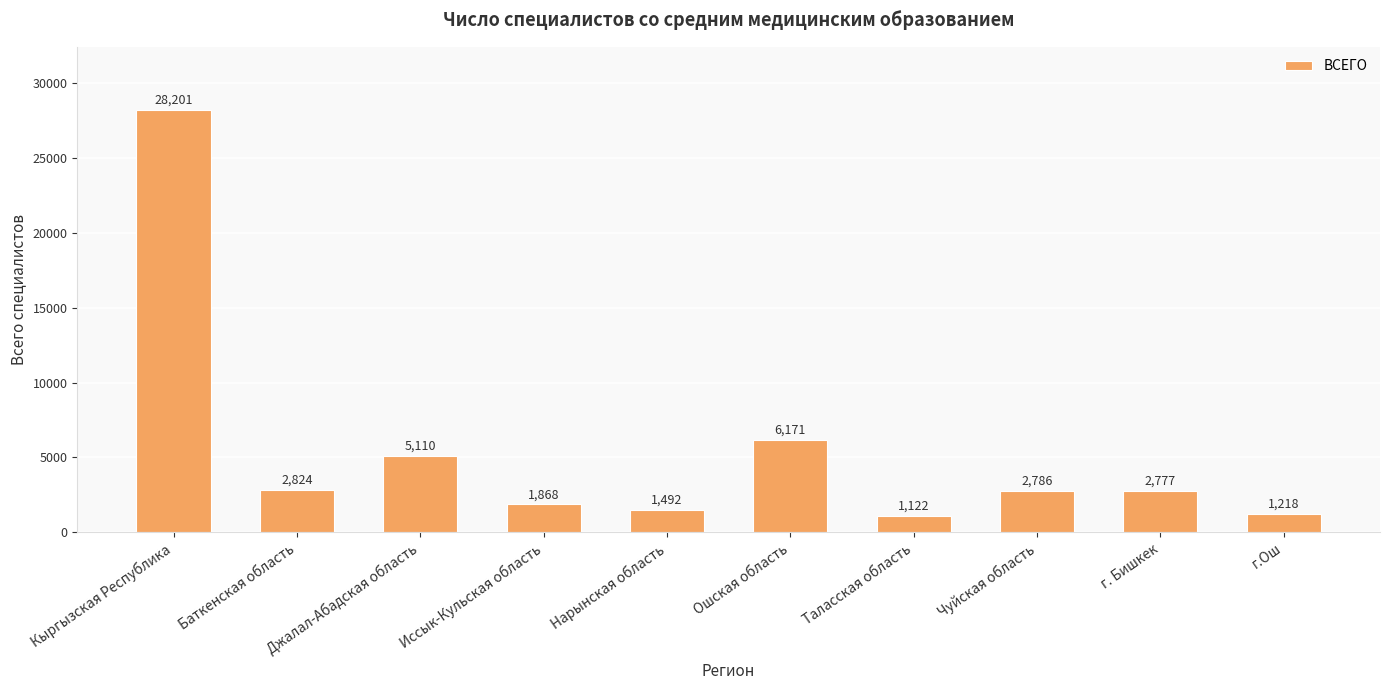

At which label is the value closest to 14661?

Ошская область